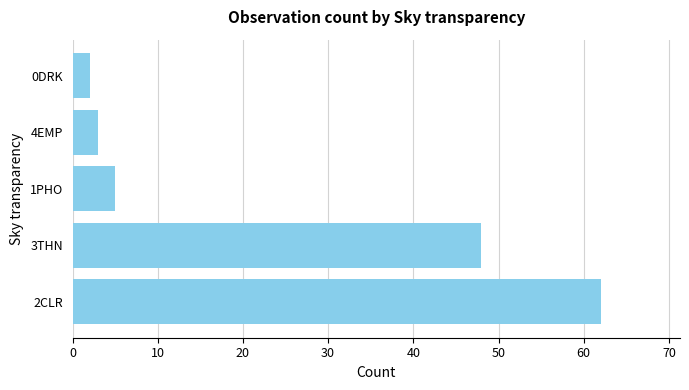

Reading bottom to top, extract all data points from this chart.

2CLR=62	3THN=48	1PHO=5	4EMP=3	0DRK=2